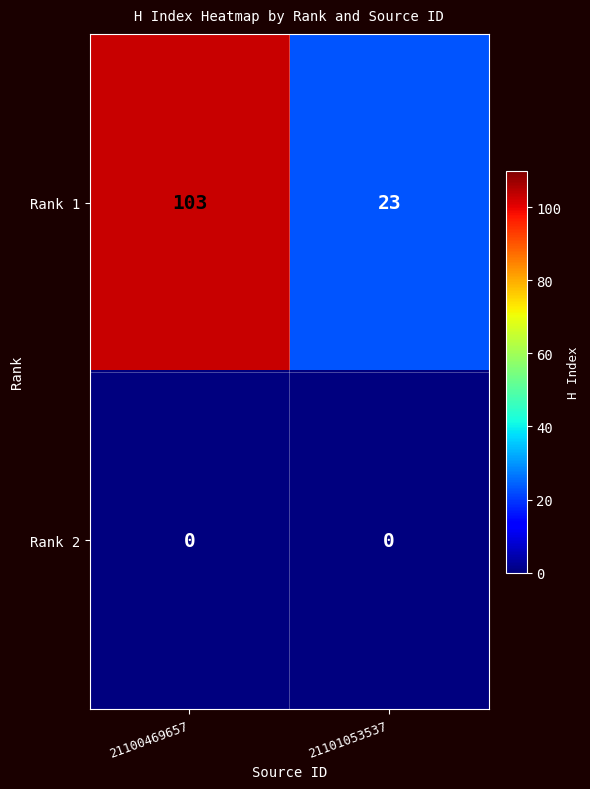

List the series in order of their peak value, highest first.

Rank 1, Rank 2